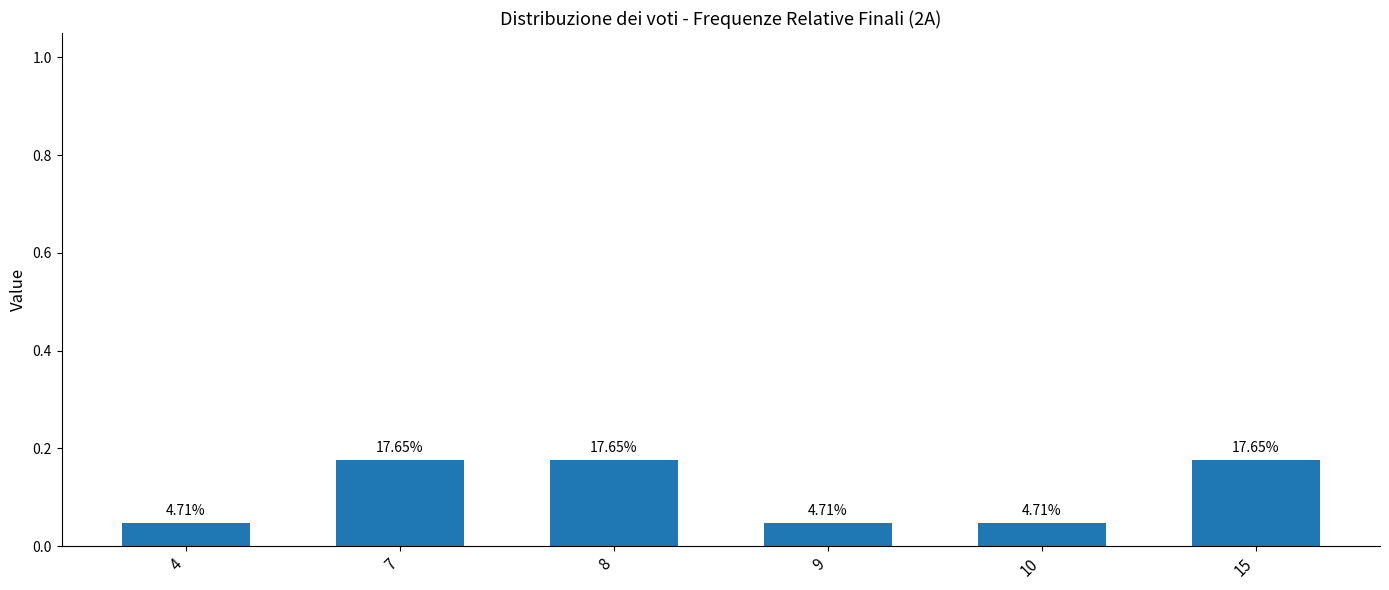

Reading left to right, extract all data points from this chart.

4=0.0	7=0.2	8=0.2	9=0.0	10=0.0	15=0.2